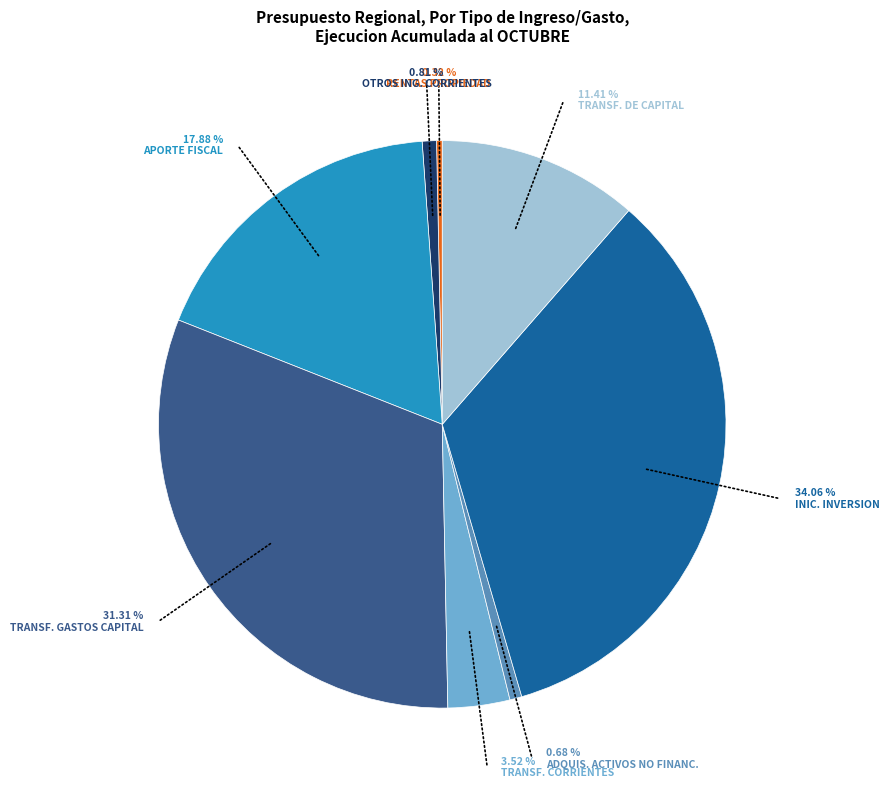

True or false: TRANSFERENCIAS DE CAPITAL accounts for 3% of the total.

False